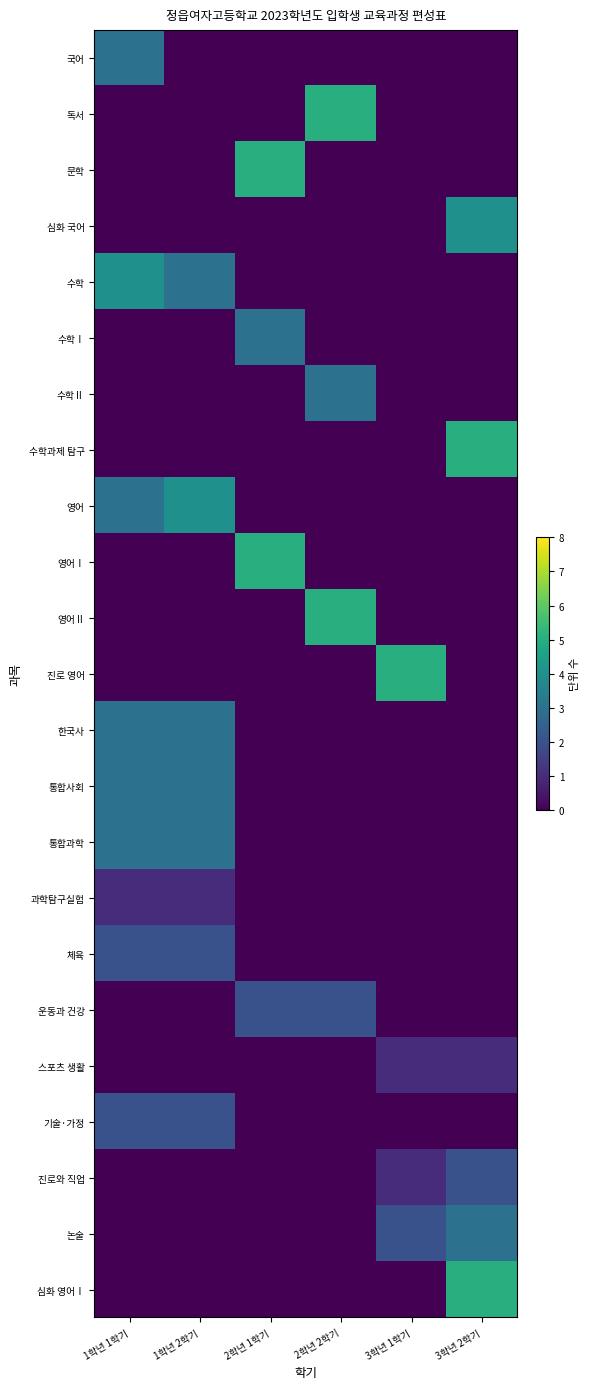

Which category has the highest value across all series?

2학년 2학기